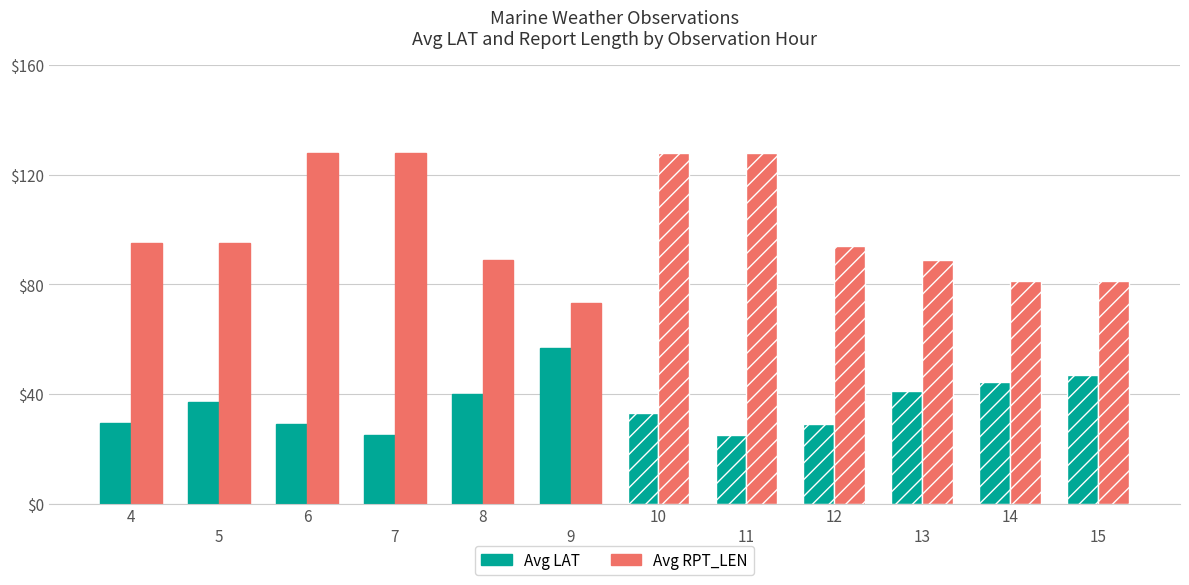

What are all the series names shown in the legend?

Avg LAT, Avg RPT_LEN